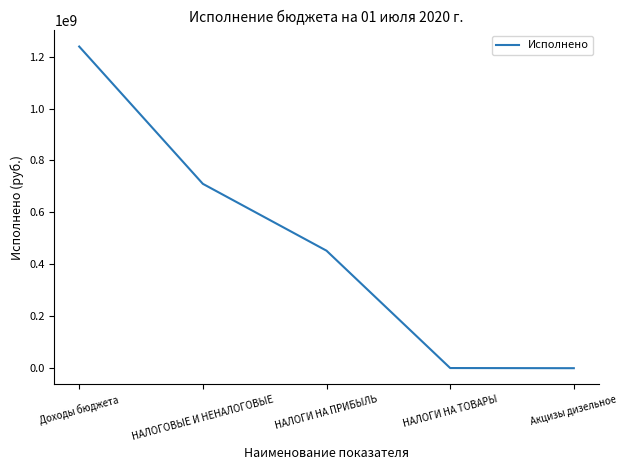

What is the approximate value at НАЛОГОВЫЕ И НЕНАЛОГОВЫЕ?

710165989.1